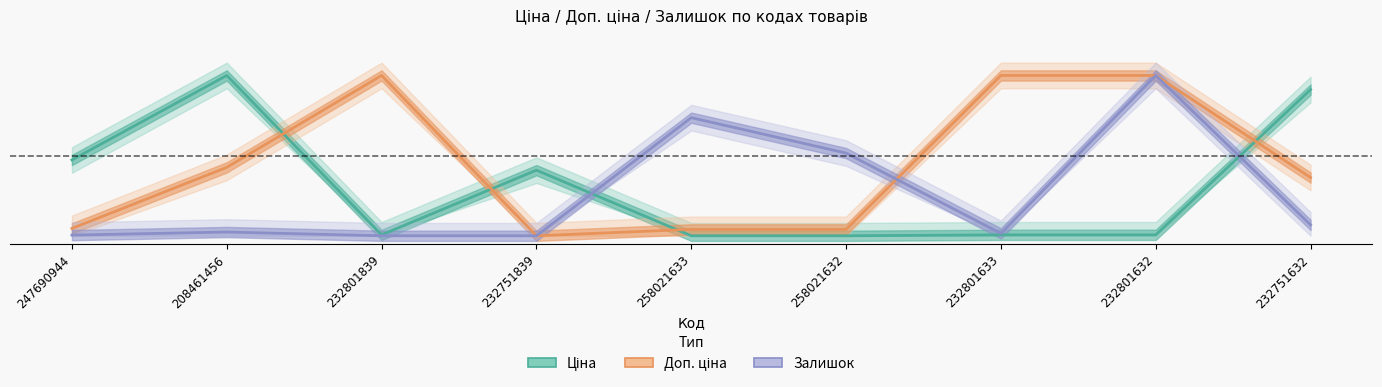

Where is Доп. ціна nearest to the value 0?

232751839